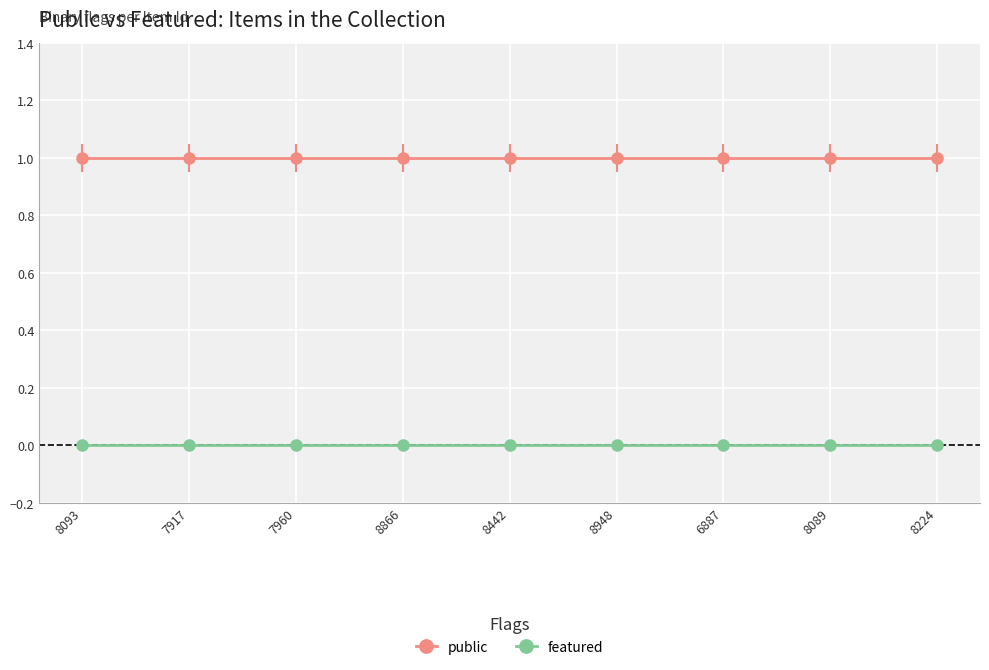

What are all the series names shown in the legend?

public, featured